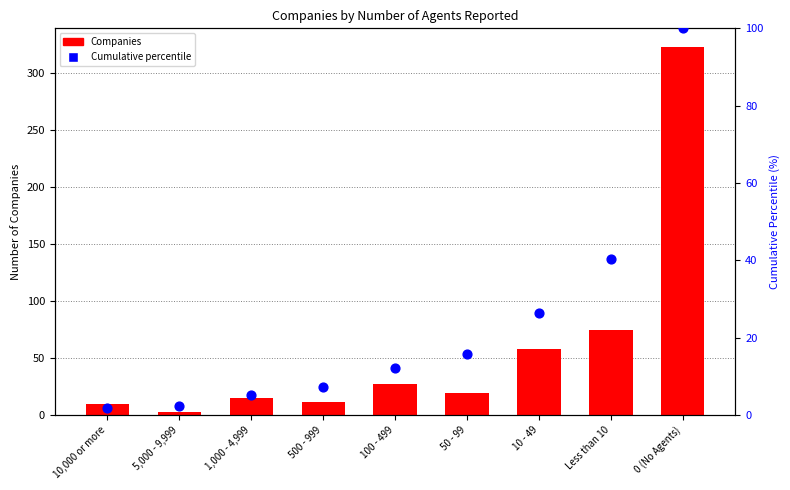

What is the total value across all series at 10,000 or more?

11.8